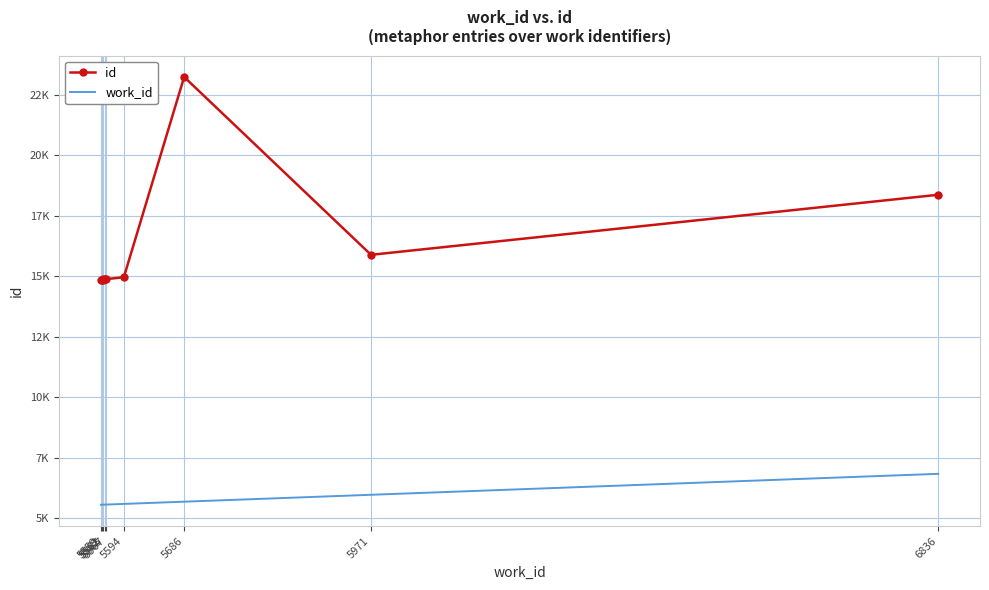

Read the id value at 5562.

14861